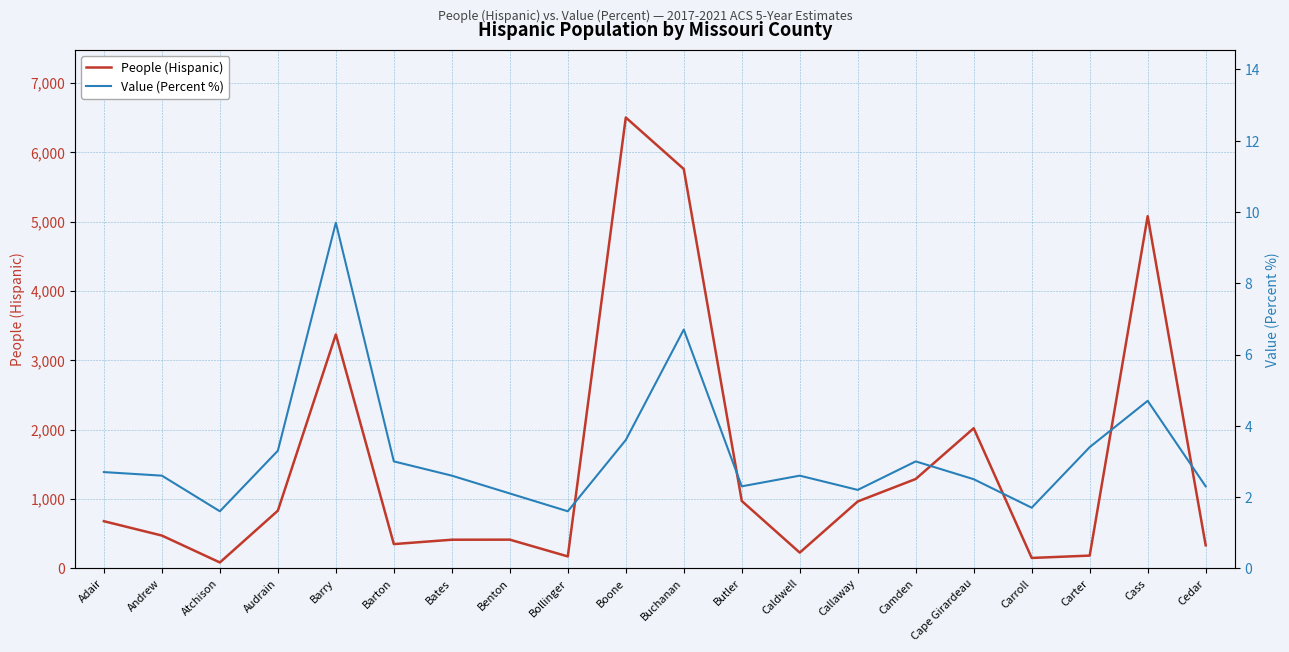

In People (Hispanic), how many points are lower than both neighbors (excluding endpoints)?

5